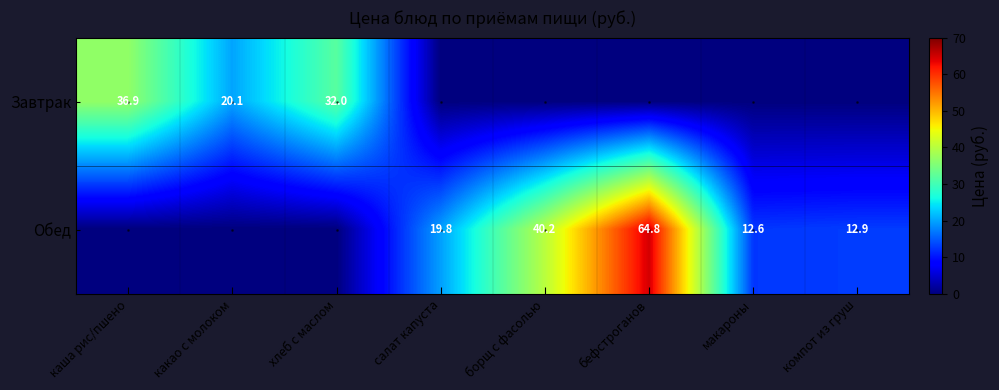

What is the sum of the Обед values at борщ с фасолью and макароны?

52.8